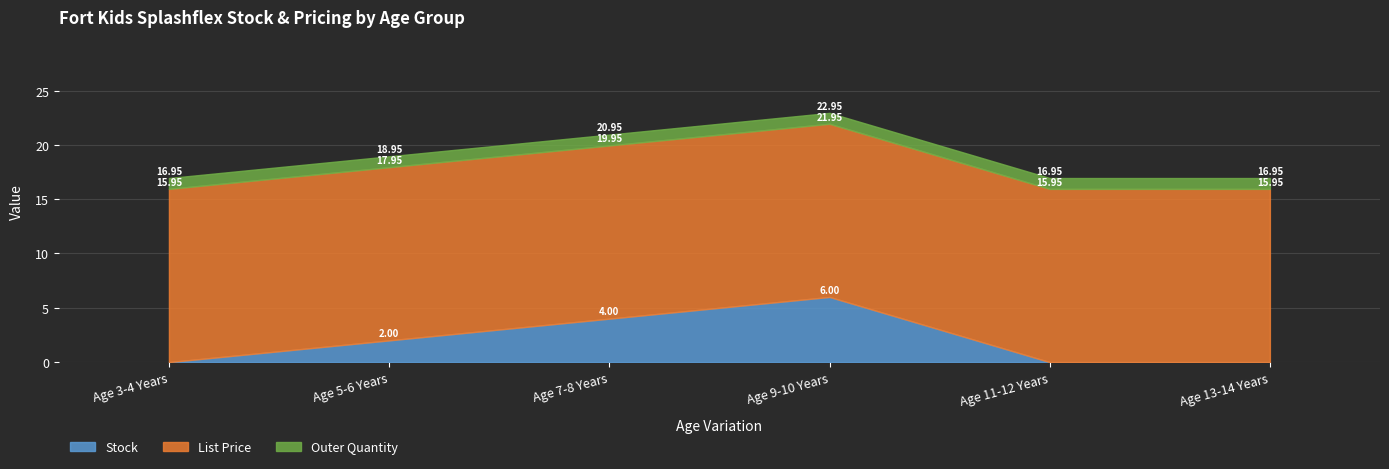

The Outer Quantity series shows 1.6 at Age 11-12 Years. True or false?

False